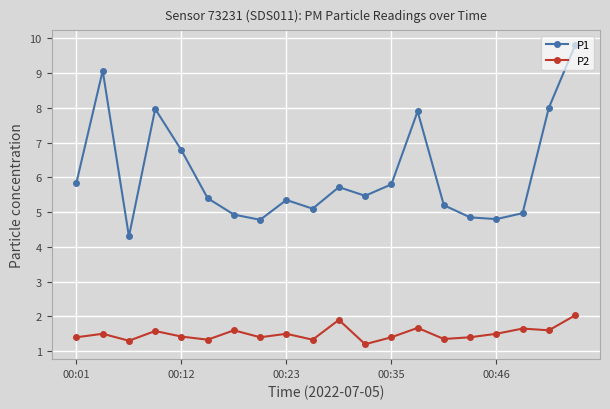

How many categories are shown in the chart?

20